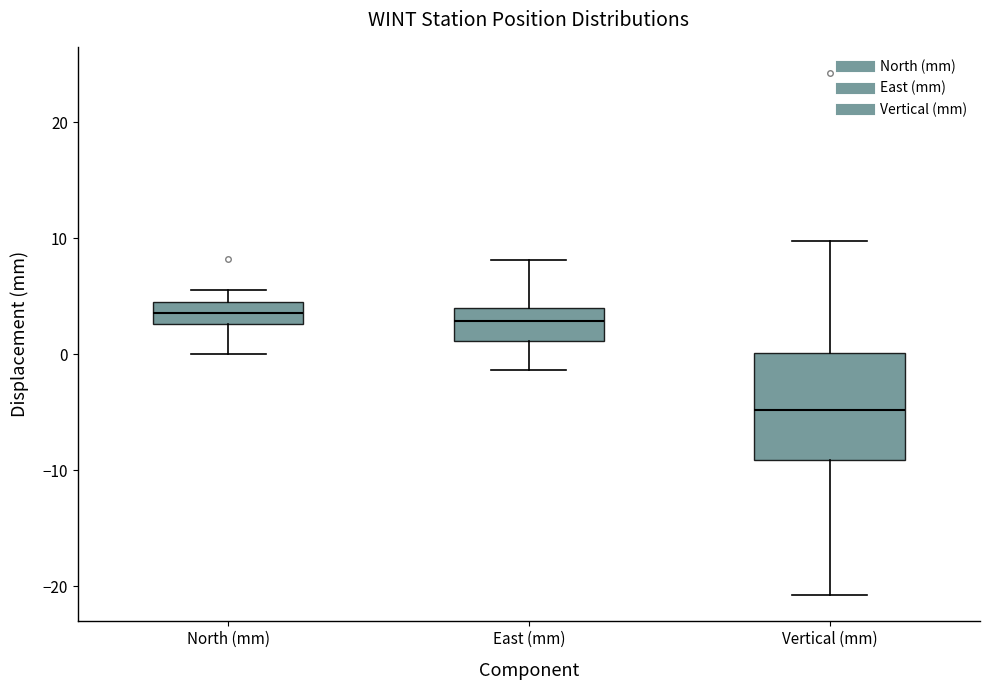

Reading left to right, read every box against the y-axis: the position of its median line, the range the box covers, and the ends of its whiskers. The values are not printed on the chart, so give them approximately, as read against the axis.

North (mm): median 4, box 3 to 5, whiskers 0 to 6
East (mm): median 3, box 1 to 4, whiskers -1 to 8
Vertical (mm): median -5, box -9 to 0, whiskers -21 to 10